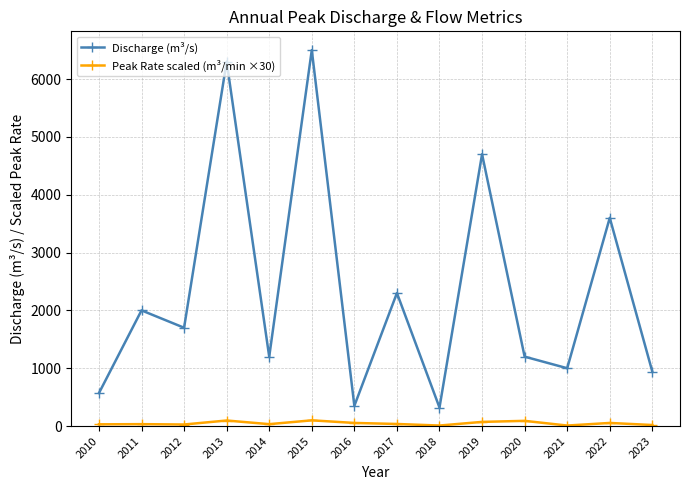

True or false: Peak Rate scaled (m³/min ×30) and Discharge (m³/s) intersect in this chart.

False